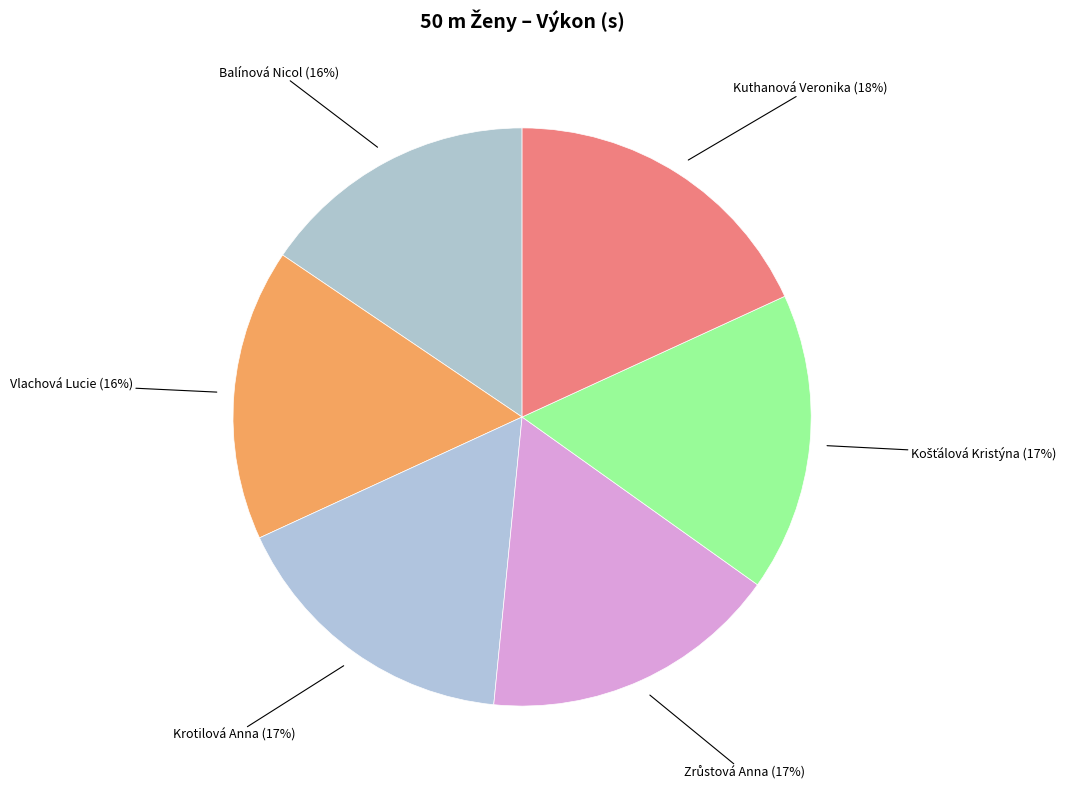

The Balínová Nicol slice represents 16% of the pie. True or false?

True